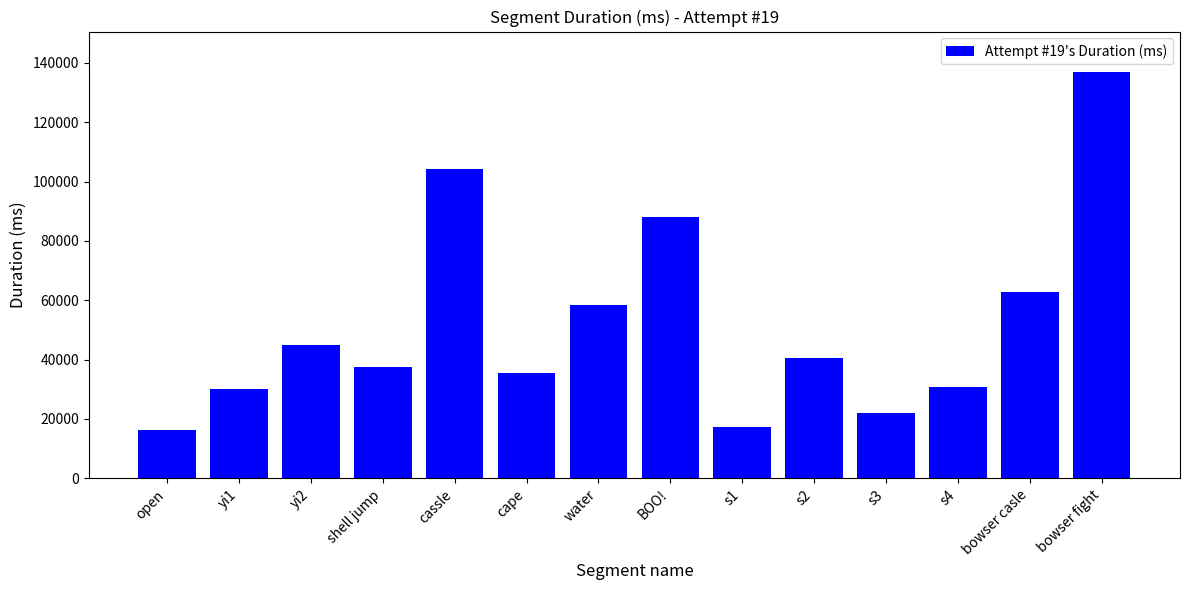

What is the sum of the values at s3 and open?

38048